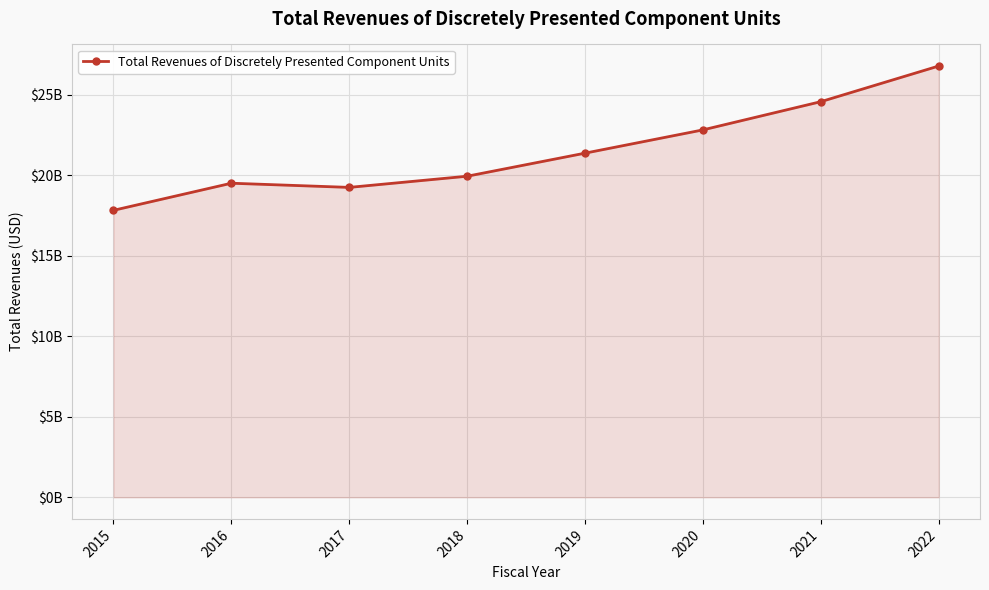

What is the ratio of the value at 2019 to the value at 2018?

1.1